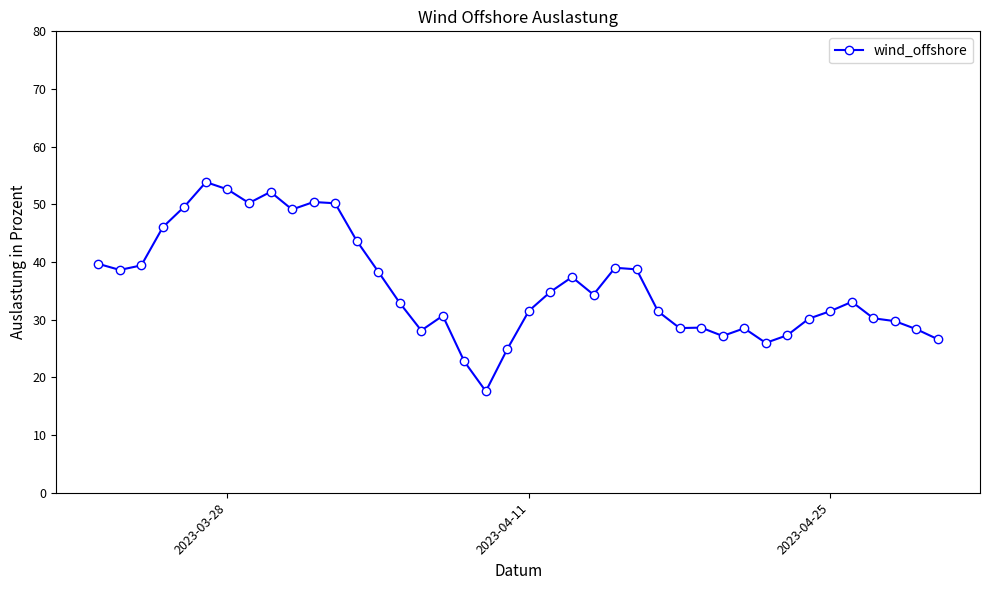

Count the number of categories in the chart.

40